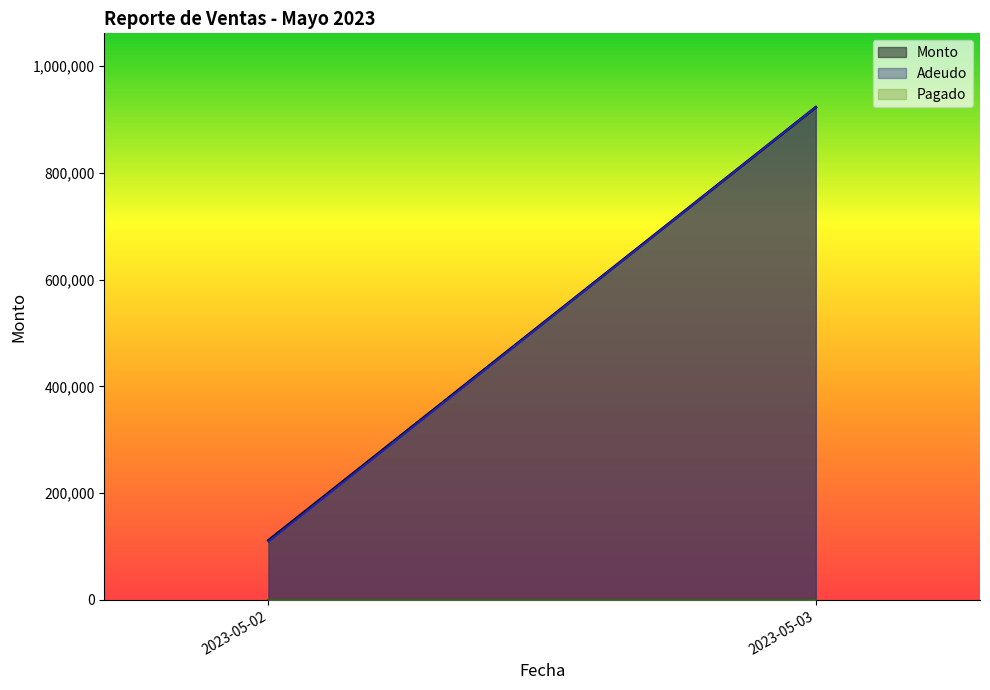

Which series changed the most between 2023-05-02 and 2023-05-02?

Monto